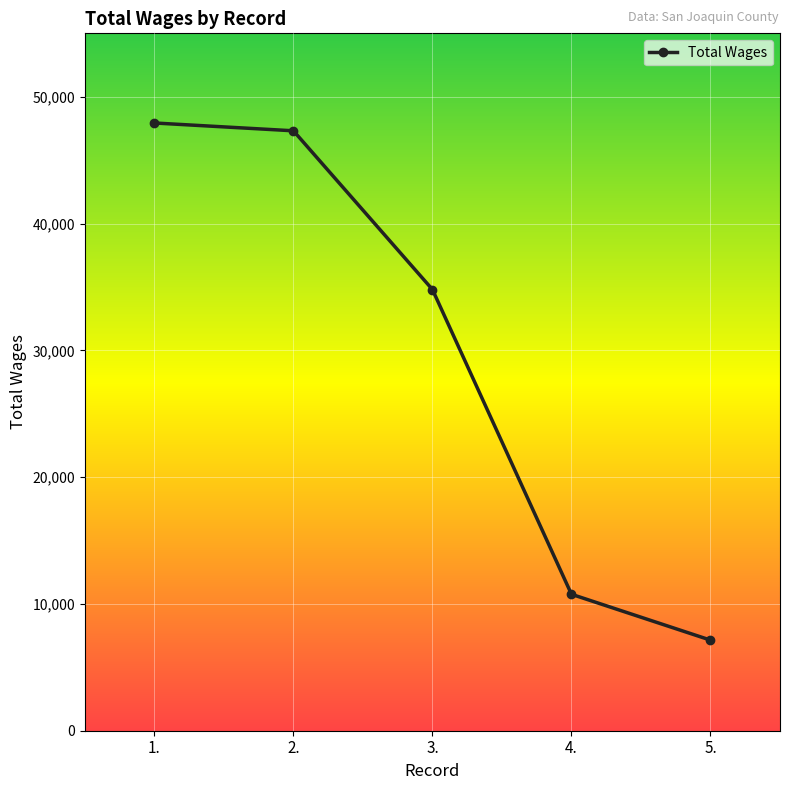

What is the change in value from 2. to 4.?

-36553